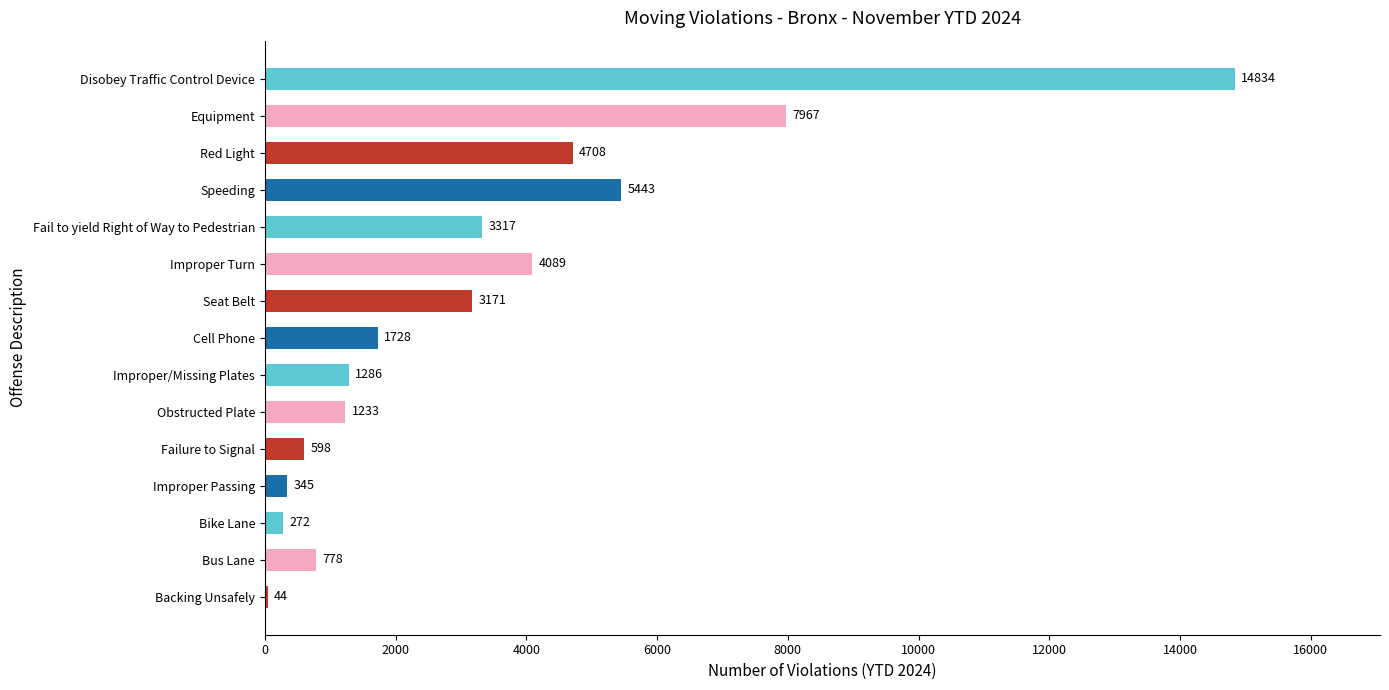

How many series are shown in this chart?

1